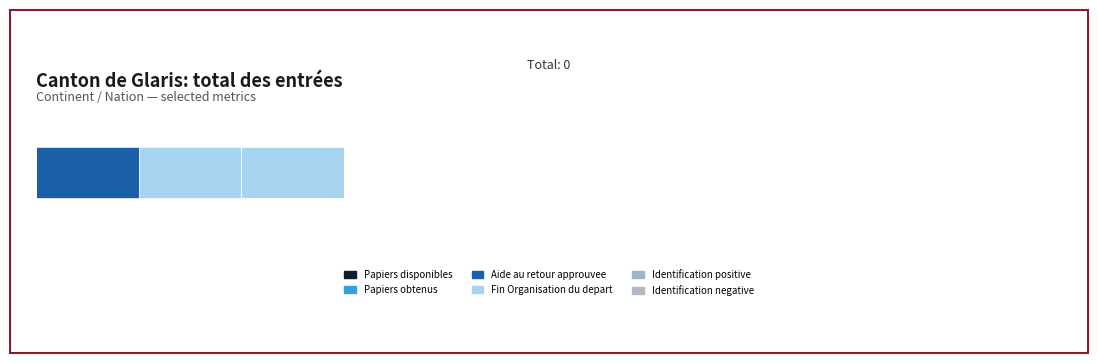

What is the value of the Identification negative bar at the 1st from the left?

0.6